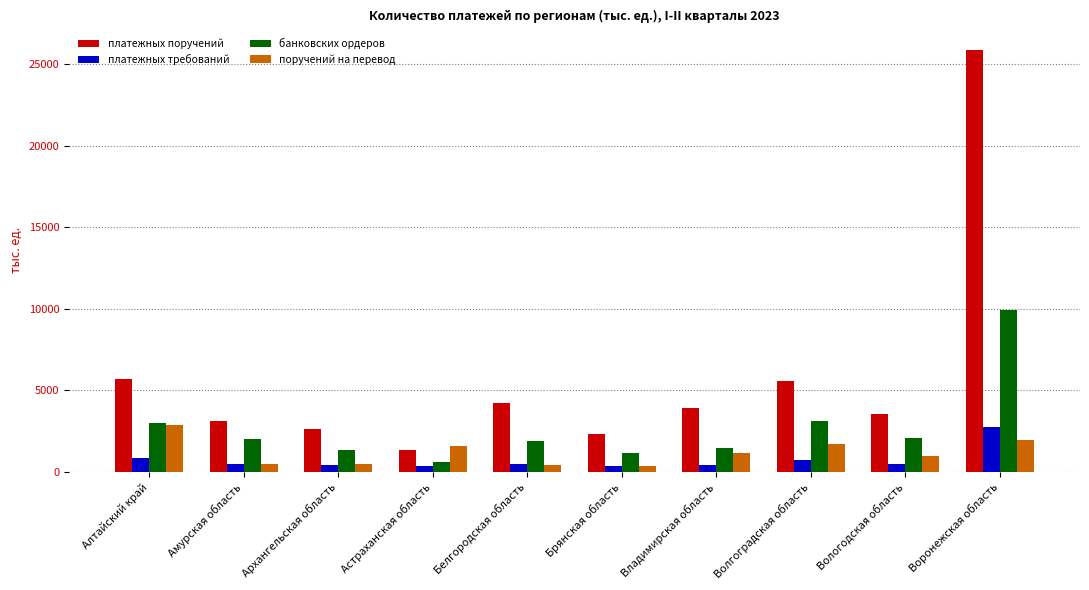

What is the difference between the second highest and minimum values in the поручений на перевод series?

1591.3